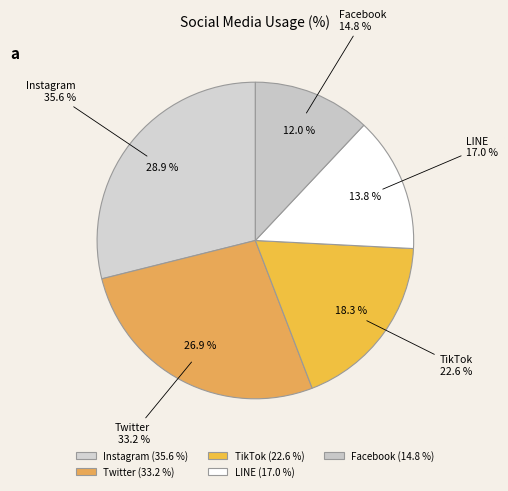

True or false: Instagram accounts for 29% of the total.

True